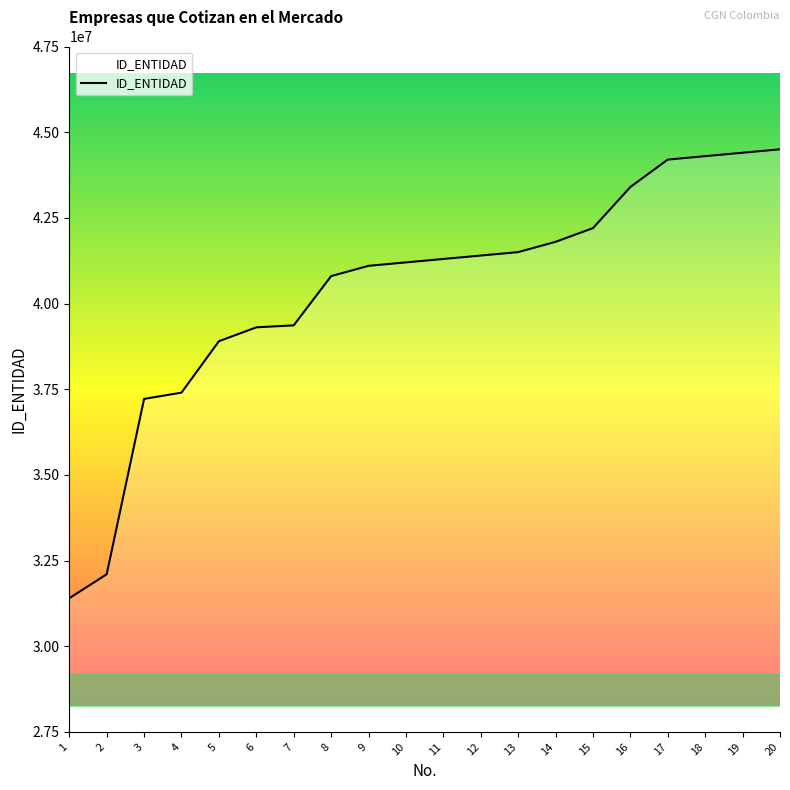

Which category has the lowest value across all series?

1